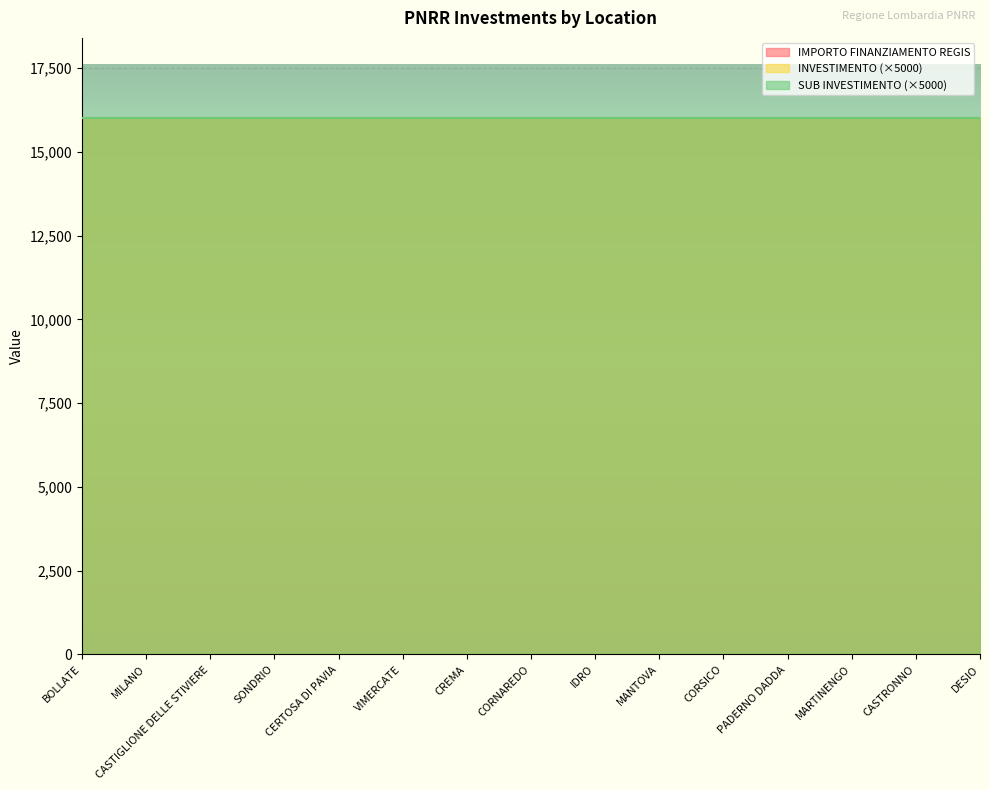

True or false: INVESTIMENTO has a value of 3.2 at CASTIGLIONE DELLE STIVIERE.

True